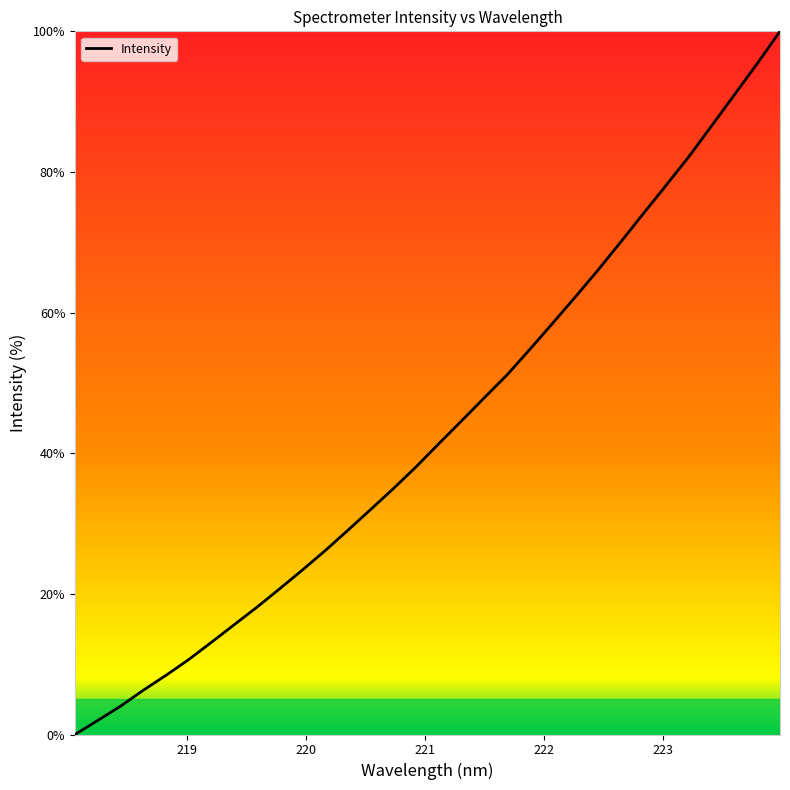

What is the greatest value displayed?

100.0